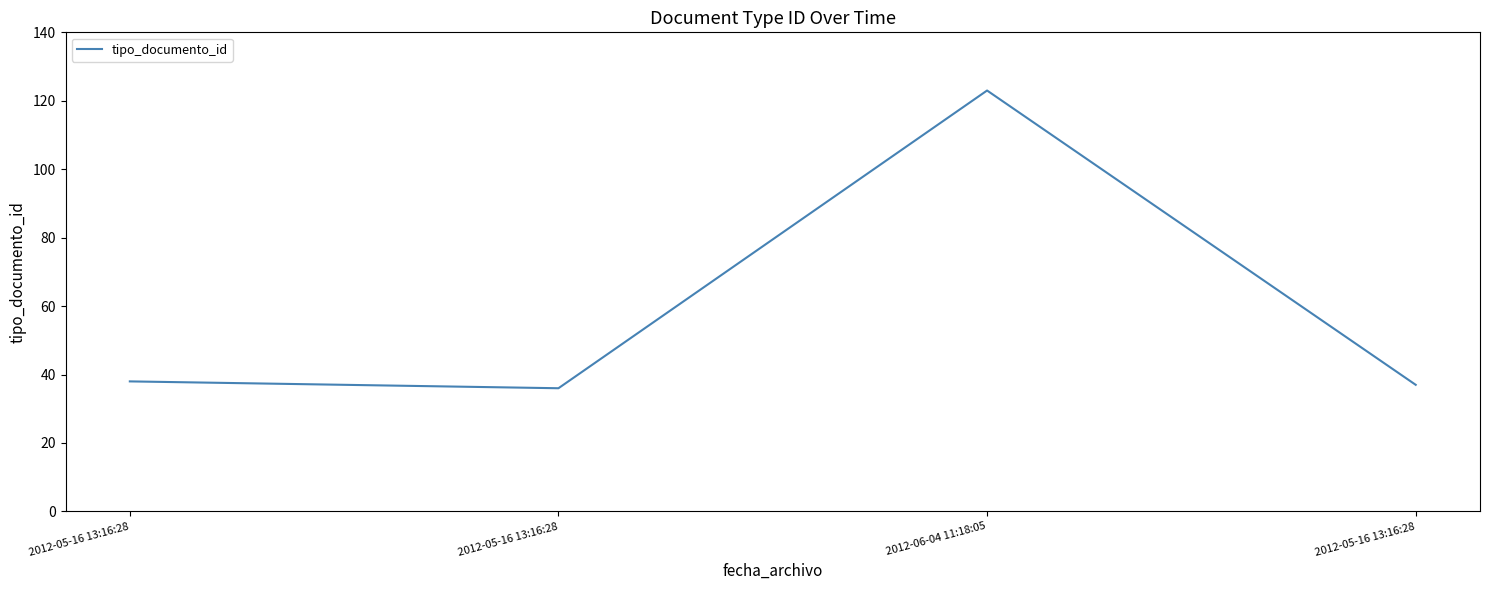

What is the label of the 2nd point from the left?

2012-05-16 13:16:28